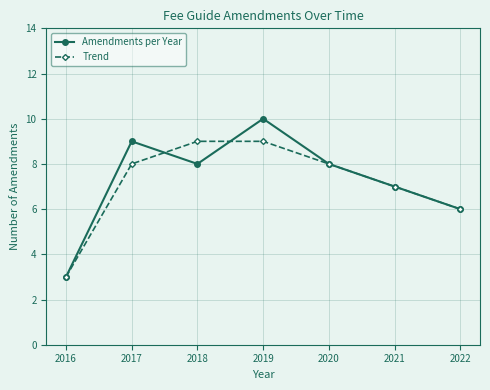

Is the value of Trend at 2017 greater than the value of Amendments per Year at 2017?

No